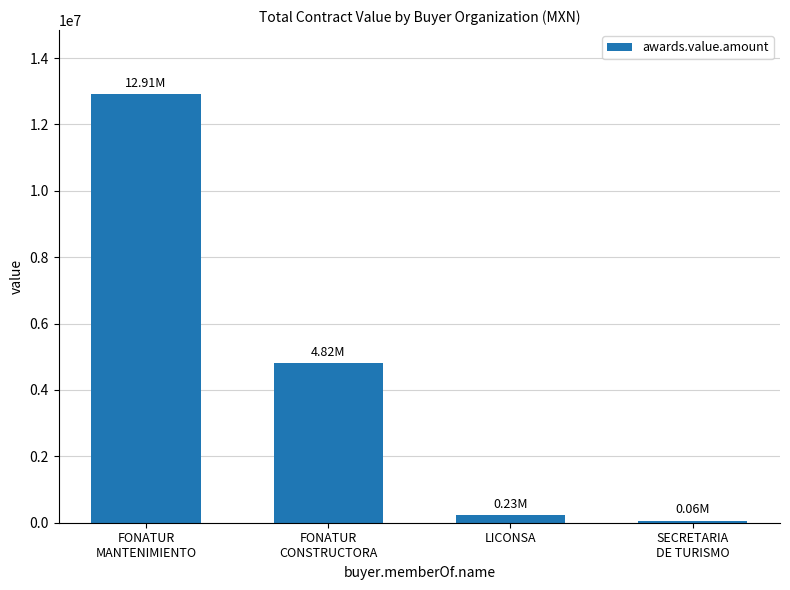

Reading left to right, what are all the values shown in this chart?

12908514.6	4815597.8	233367.4	60000.0